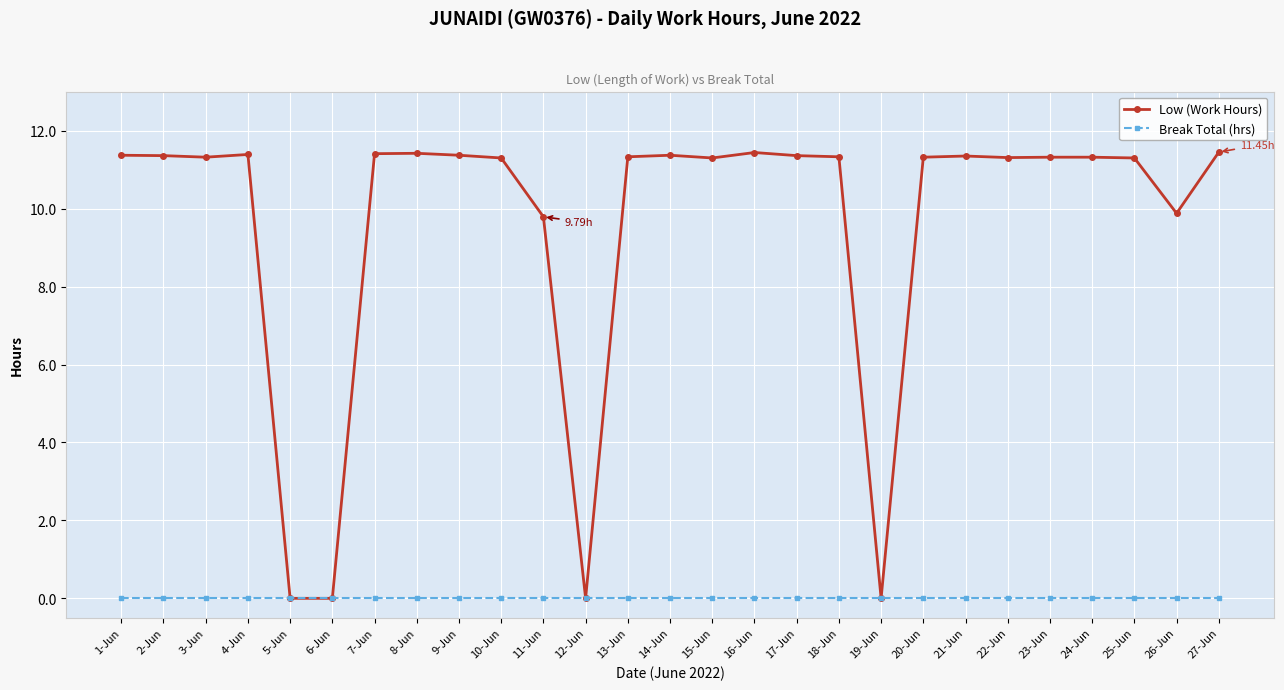

Rank the series at 7-Jun from lowest to highest value.

Break Total (hrs), Low (Work Hours)